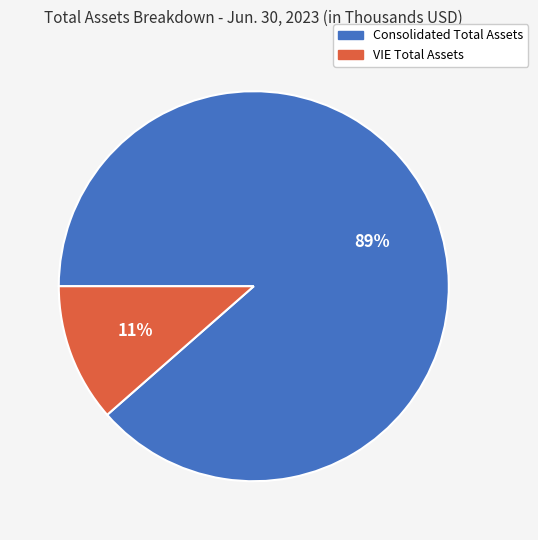

Rank the categories by value from highest to lowest.

Consolidated Total Assets, VIE Total Assets